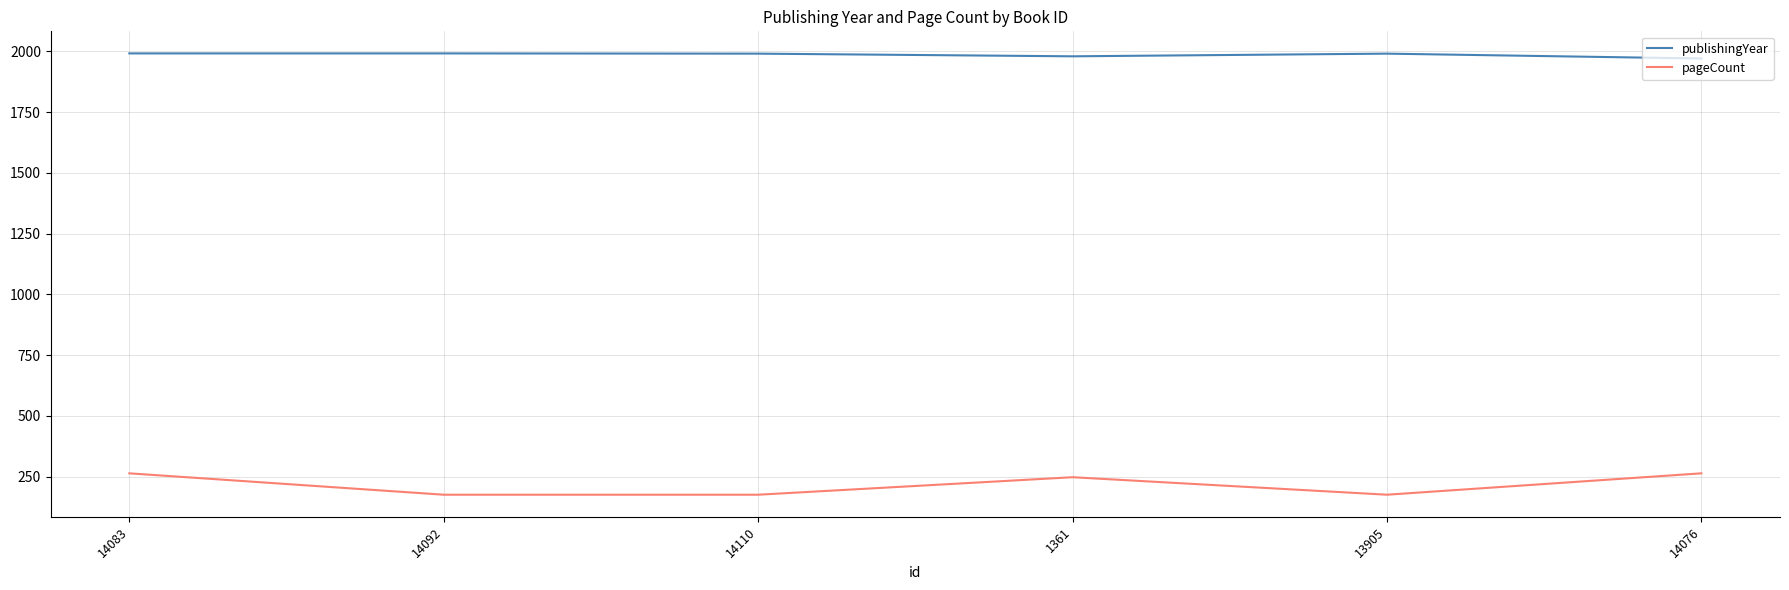

The value of publishingYear at 14083 is 1992. True or false?

True